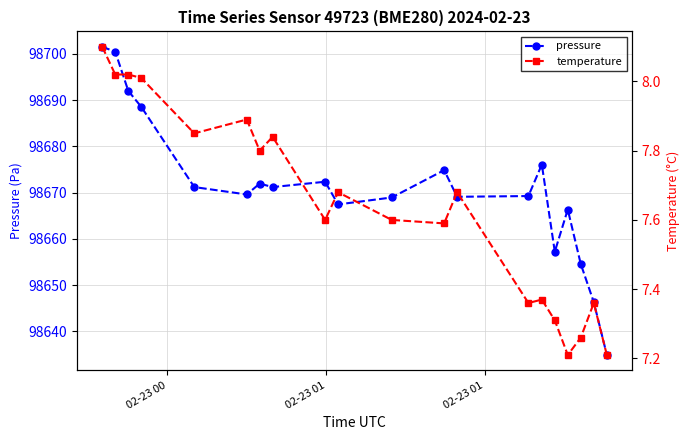

True or false: pressure has more than 2 interior local peaks.

True